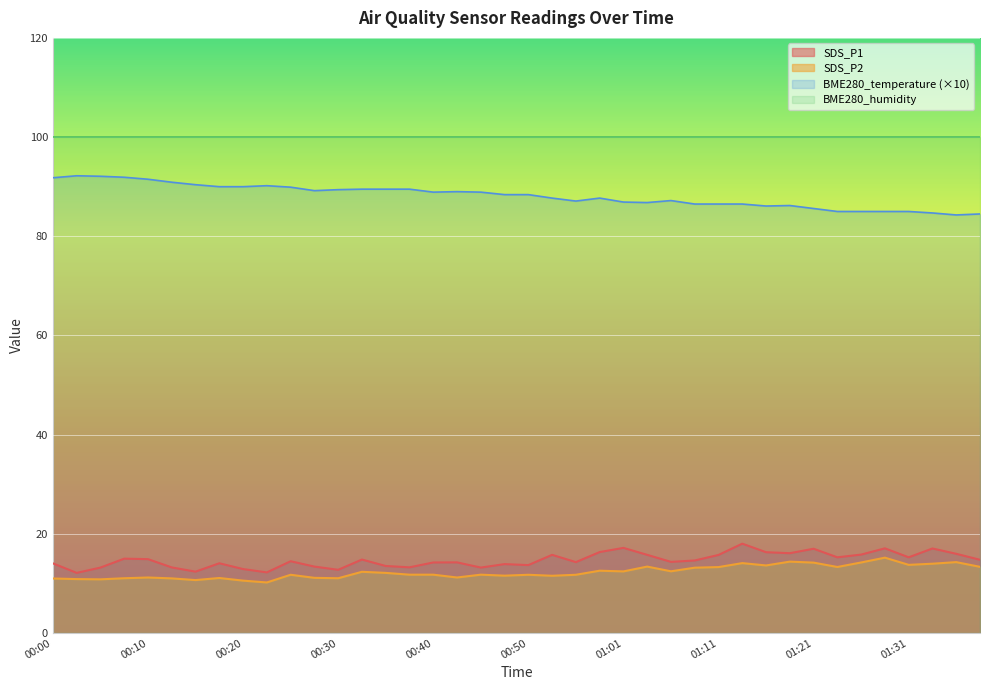

At which label does SDS_P1 first exceed 14?

00:00